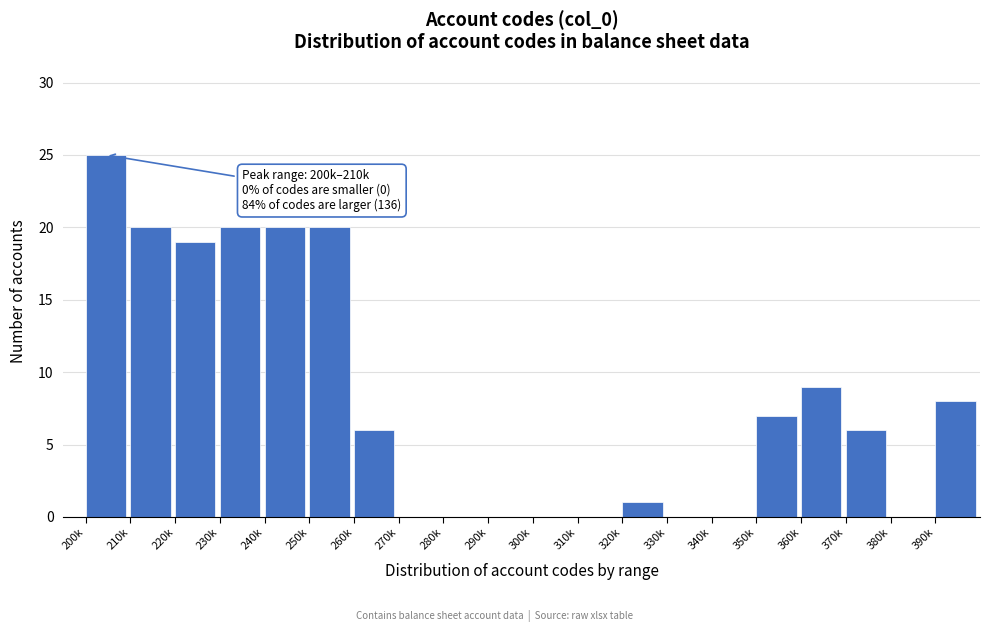

Reading left to right, transcribe all the data shown in this chart.

200k=25	210k=20	220k=19	230k=20	240k=20	250k=20	260k=6	270k=0	280k=0	290k=0	300k=0	310k=0	320k=1	330k=0	340k=0	350k=7	360k=9	370k=6	380k=0	390k=8